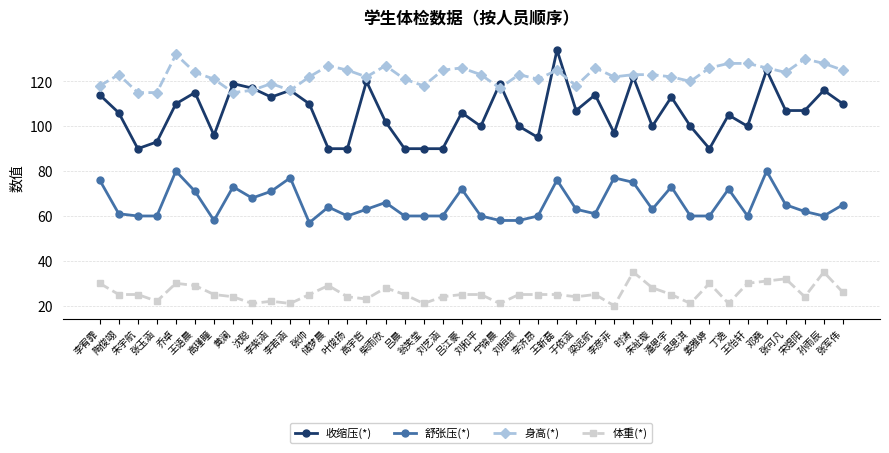

List the series in order of their peak value, highest first.

收缩压(*), 身高(*), 舒张压(*), 体重(*)